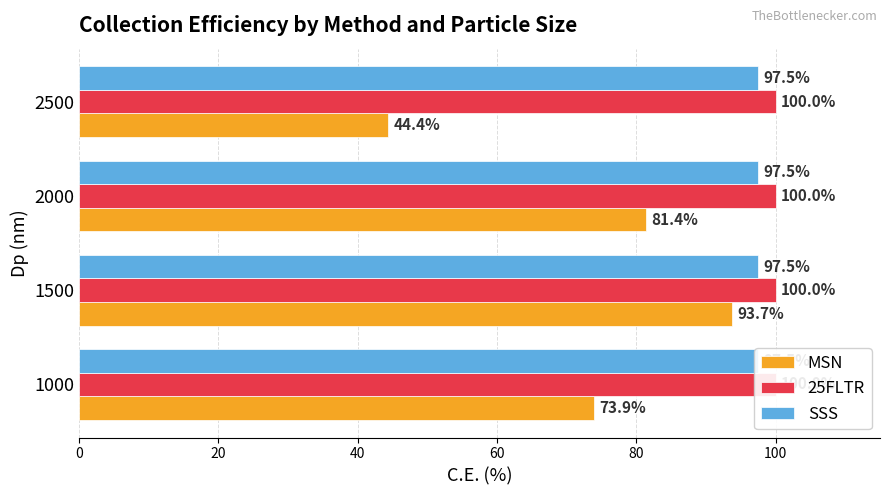

What is the value of the MSN bar at the 3rd from the left?

81.4